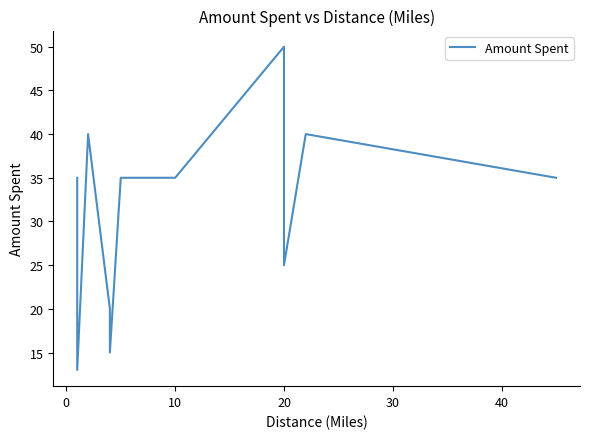

Is it true that the value at 40 is 12?

False